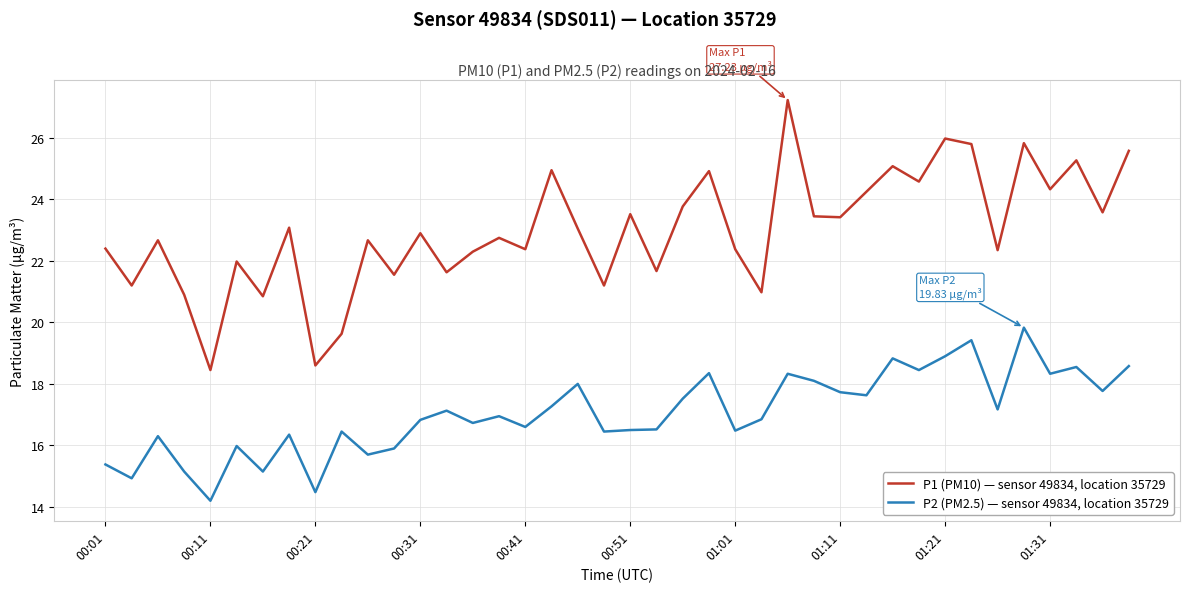

True or false: P1 (PM10) — sensor 49834, location 35729 and P2 (PM2.5) — sensor 49834, location 35729 intersect in this chart.

False